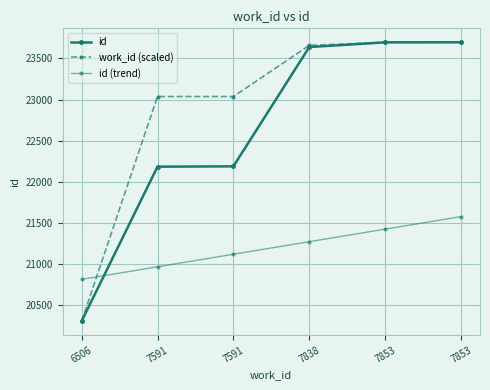

What is the spread (max minus min) of values at 7853?

2271.3